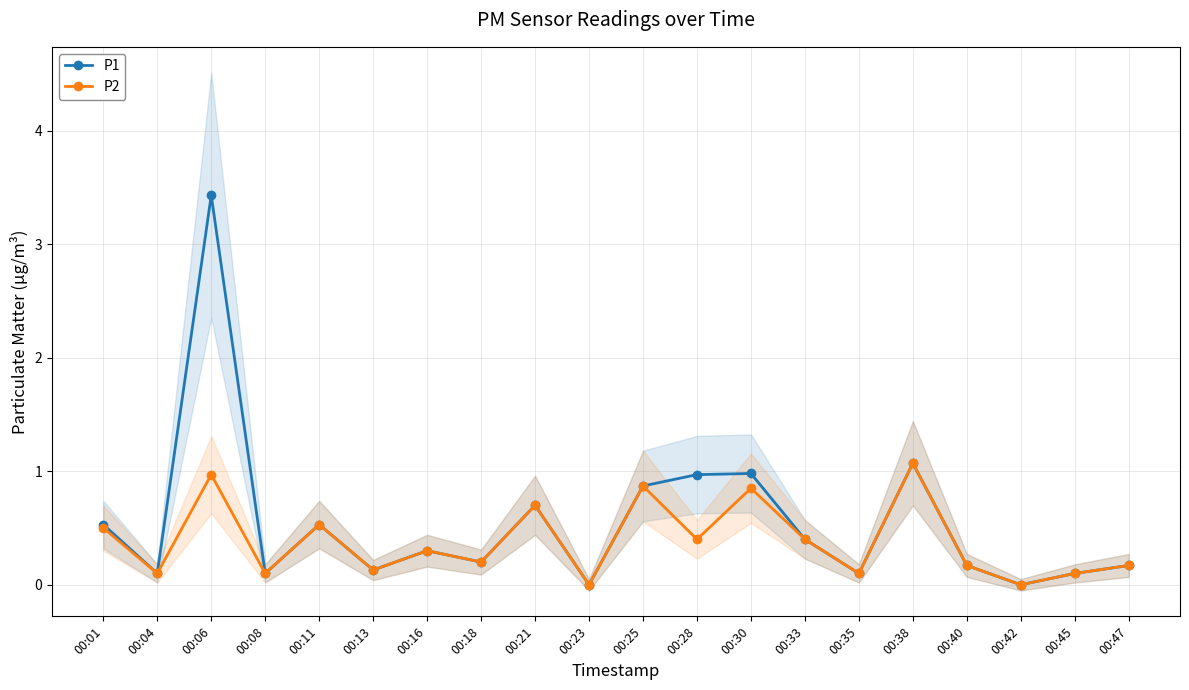

Is the value of P2 at 00:28 greater than the value of P1 at 00:18?

Yes